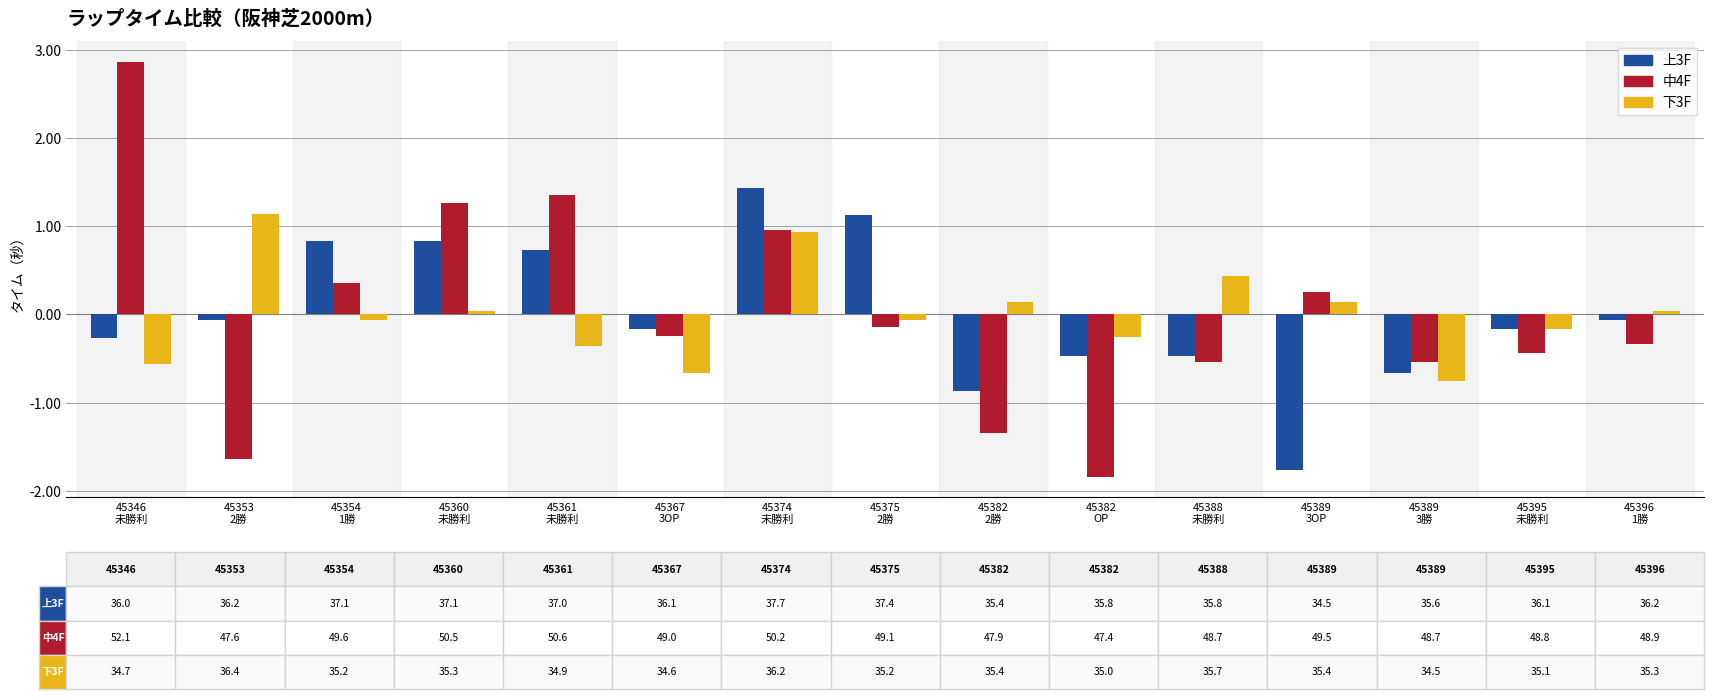

What is the difference between the maximum and minimum values in the 下3F series?

1.9